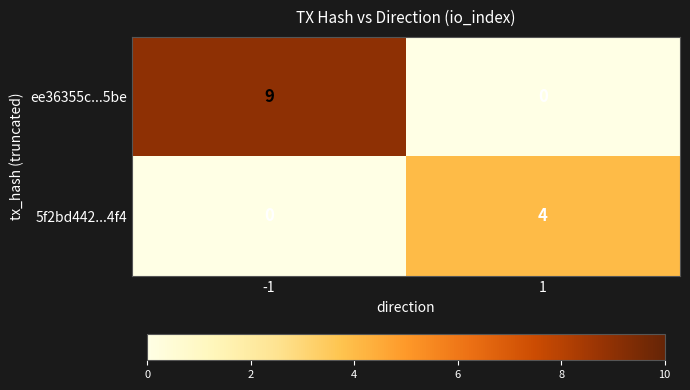

What is the total value across all series at 1?

4